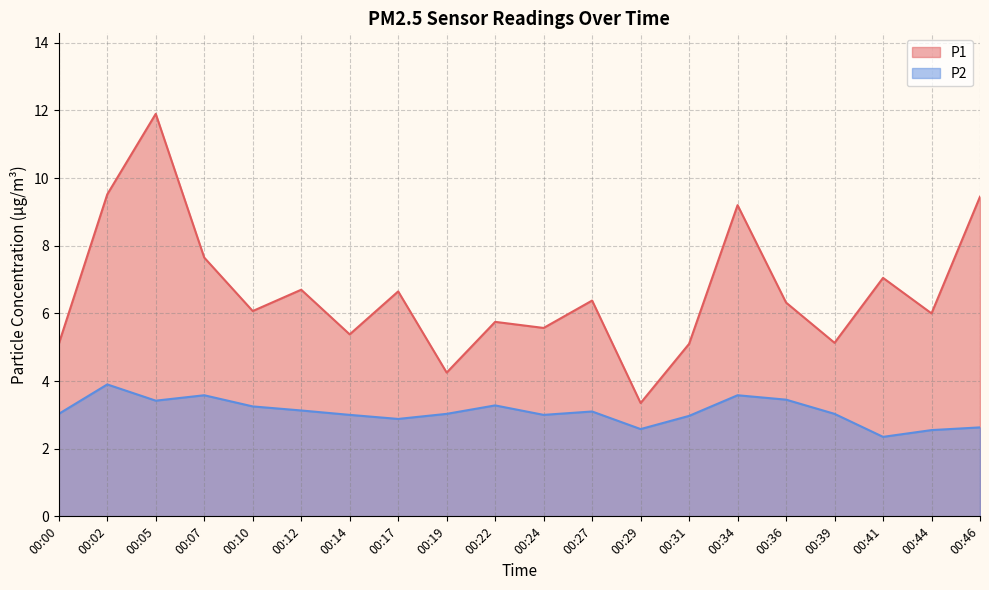

The value of P2 at 00:29 is 3.7. True or false?

False